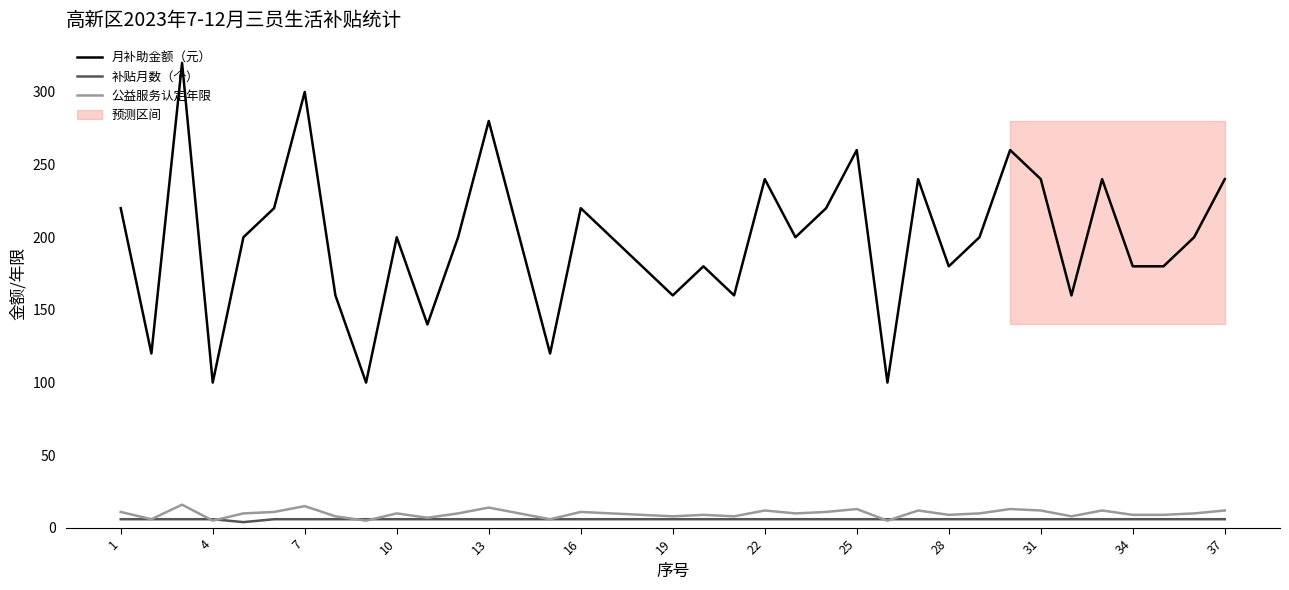

How many interior local peaks does the 公益服务认定年限 series have?

11